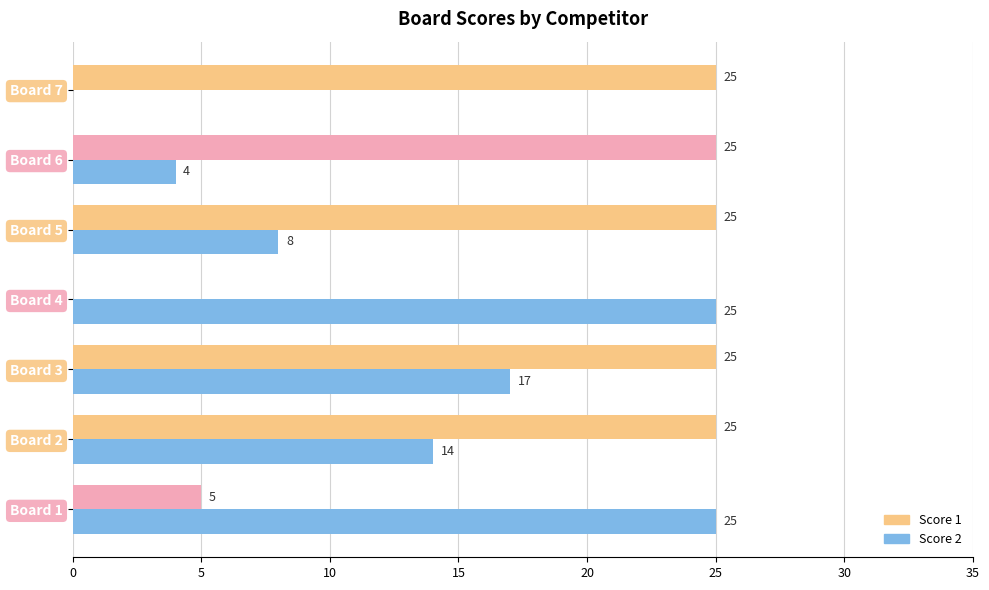

What is the sum of all Score 1 values?

130